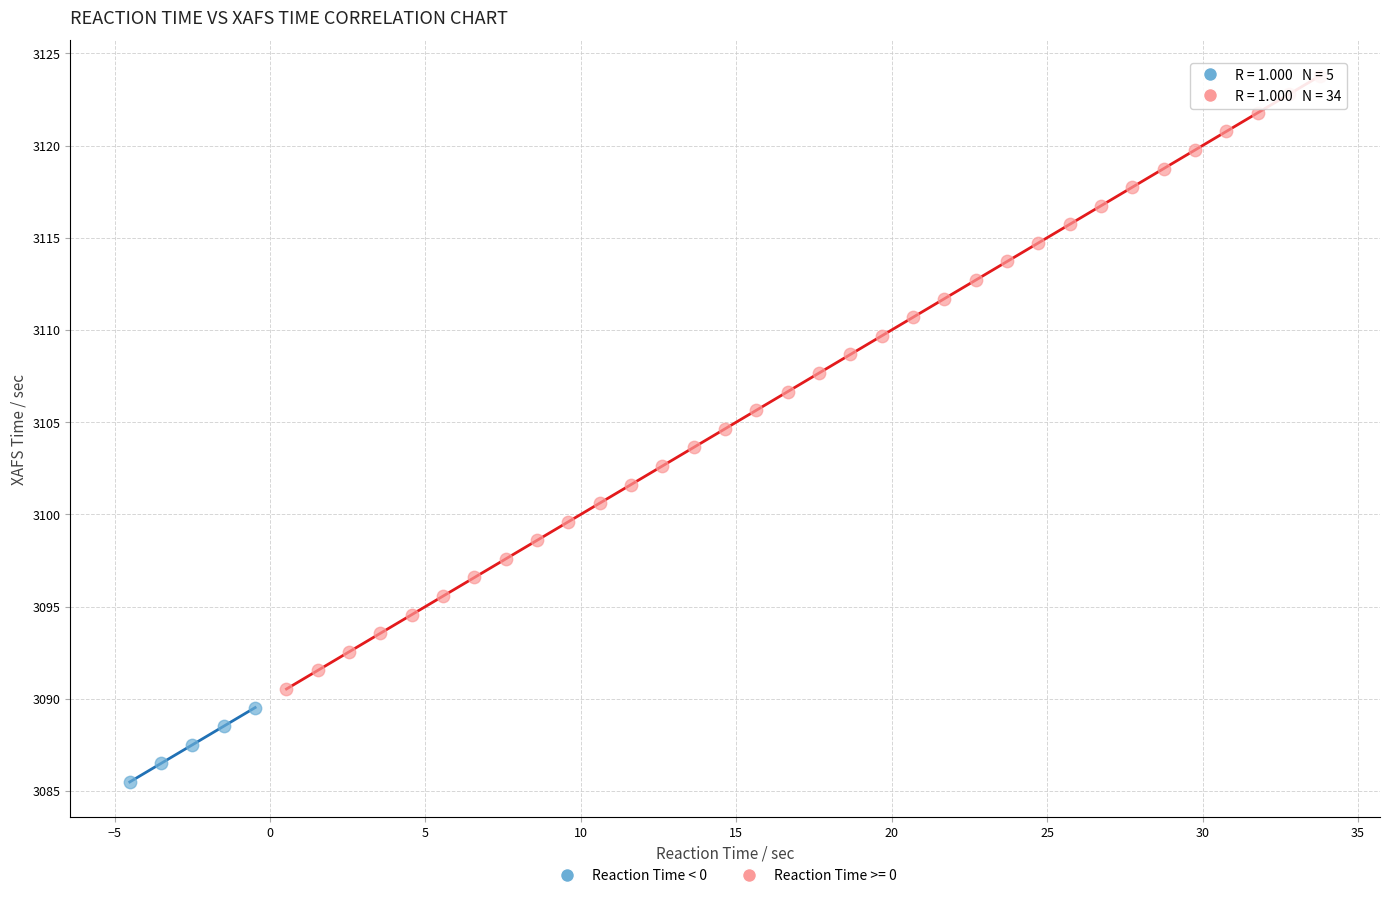

Which series contains the lowest Y value?

Reaction Time < 0